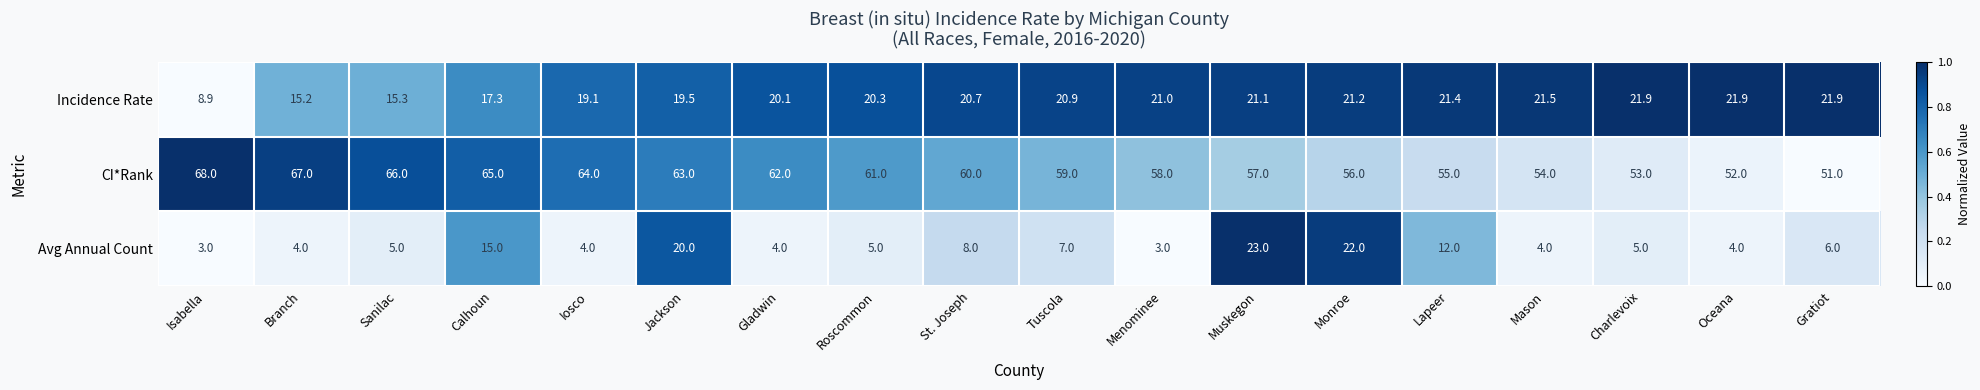

Which series has the largest total across all categories?

CI*Rank